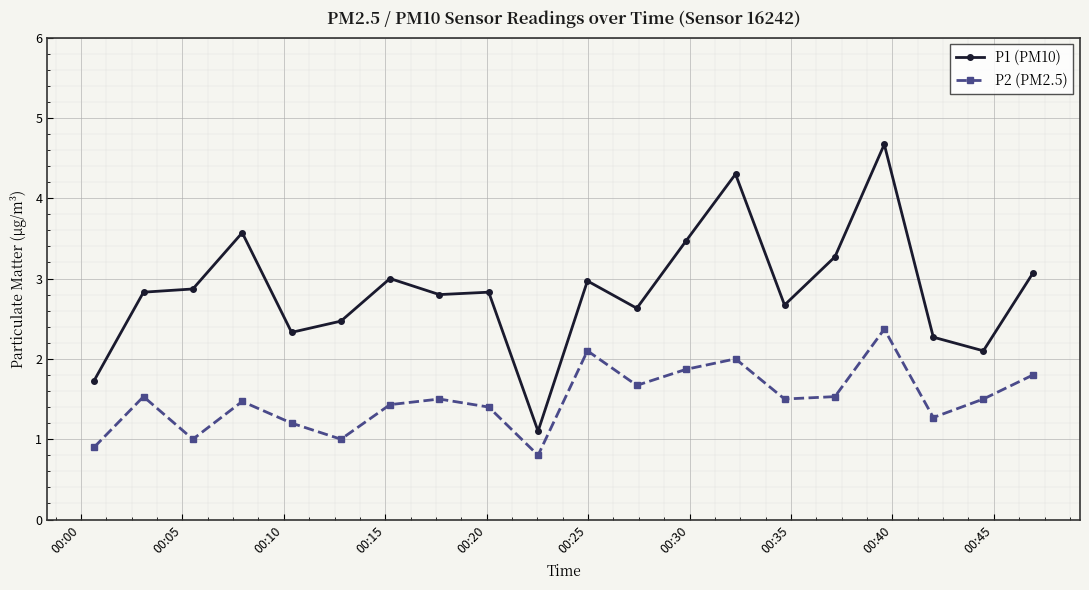

True or false: P1 (PM10) and P2 (PM2.5) intersect in this chart.

False